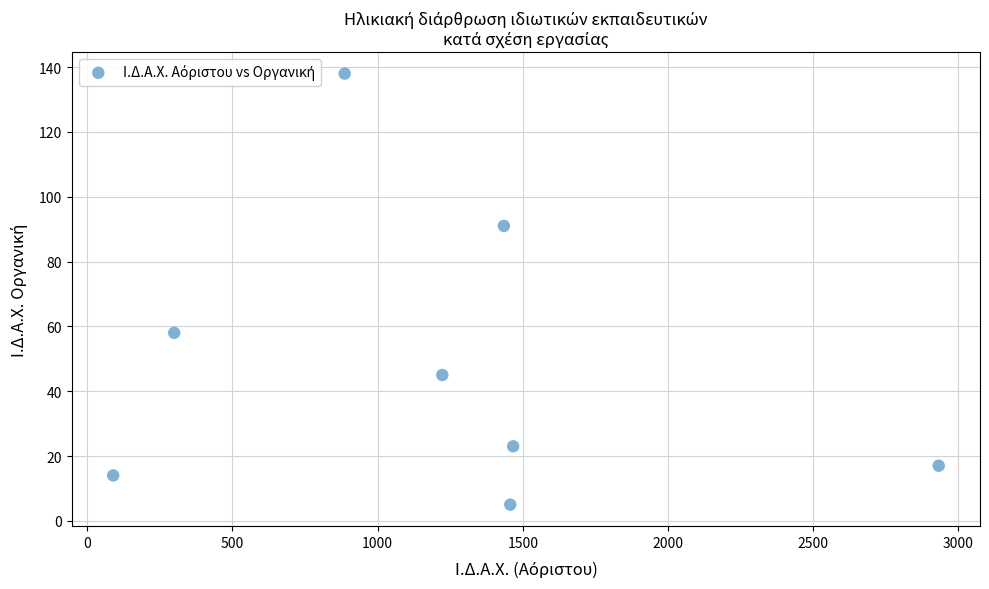

What is the range of X values (max minus min)?

2842